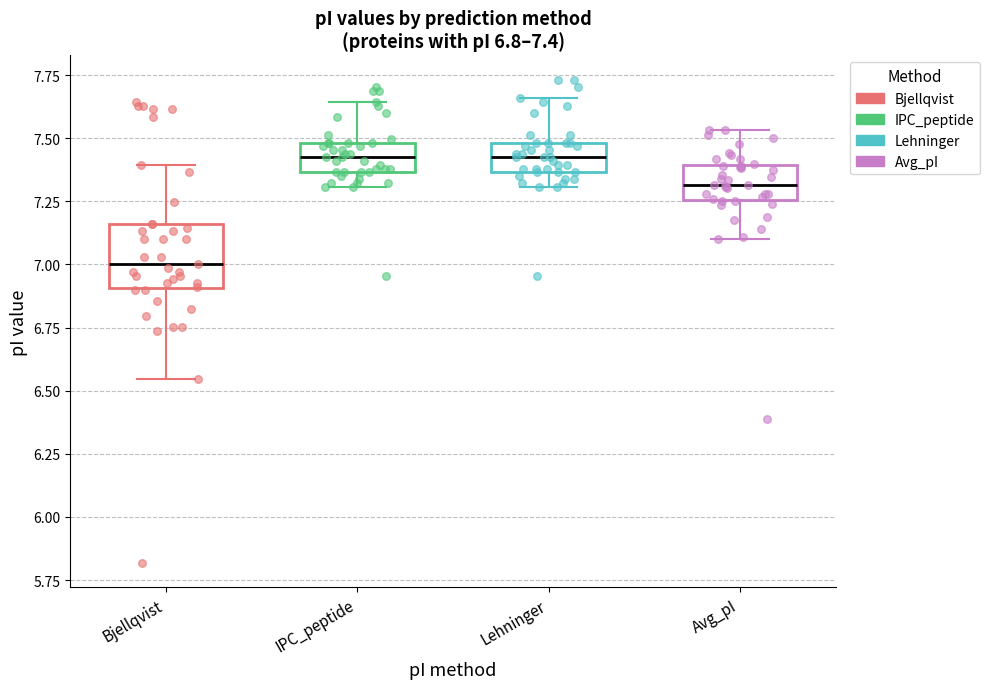

Comparing the boxes themselves (not the whiskers), which one is the tallest?

Bjellqvist